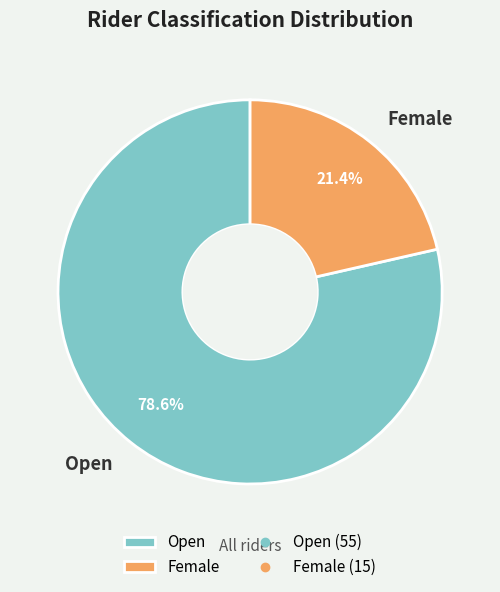

The Female slice represents 30% of the pie. True or false?

False